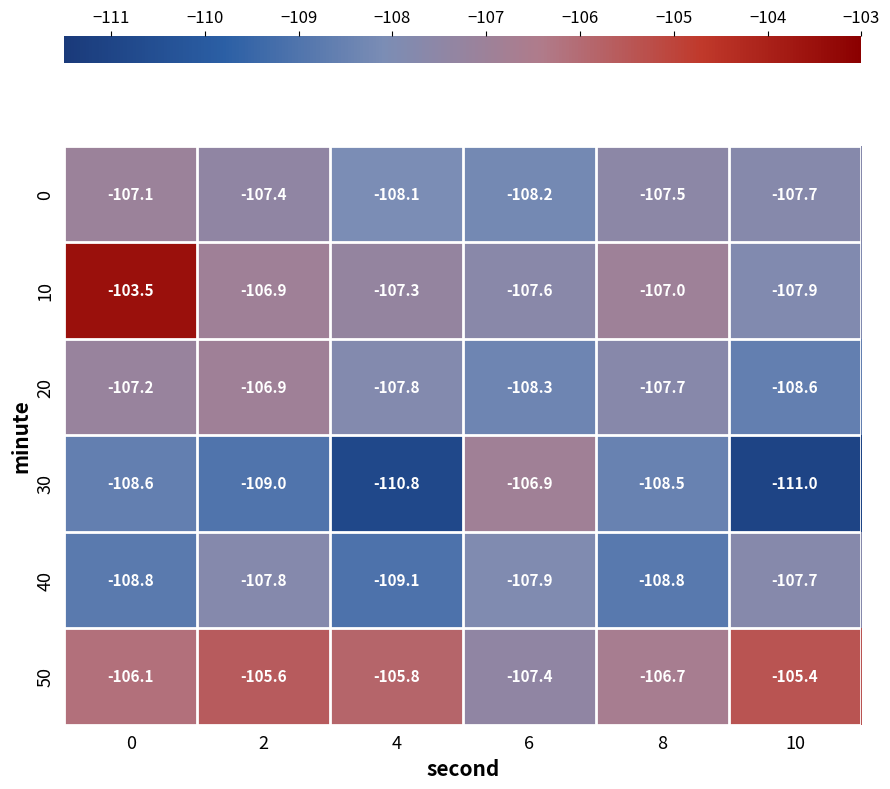

The value of 40 at 0 is -183.8. True or false?

False